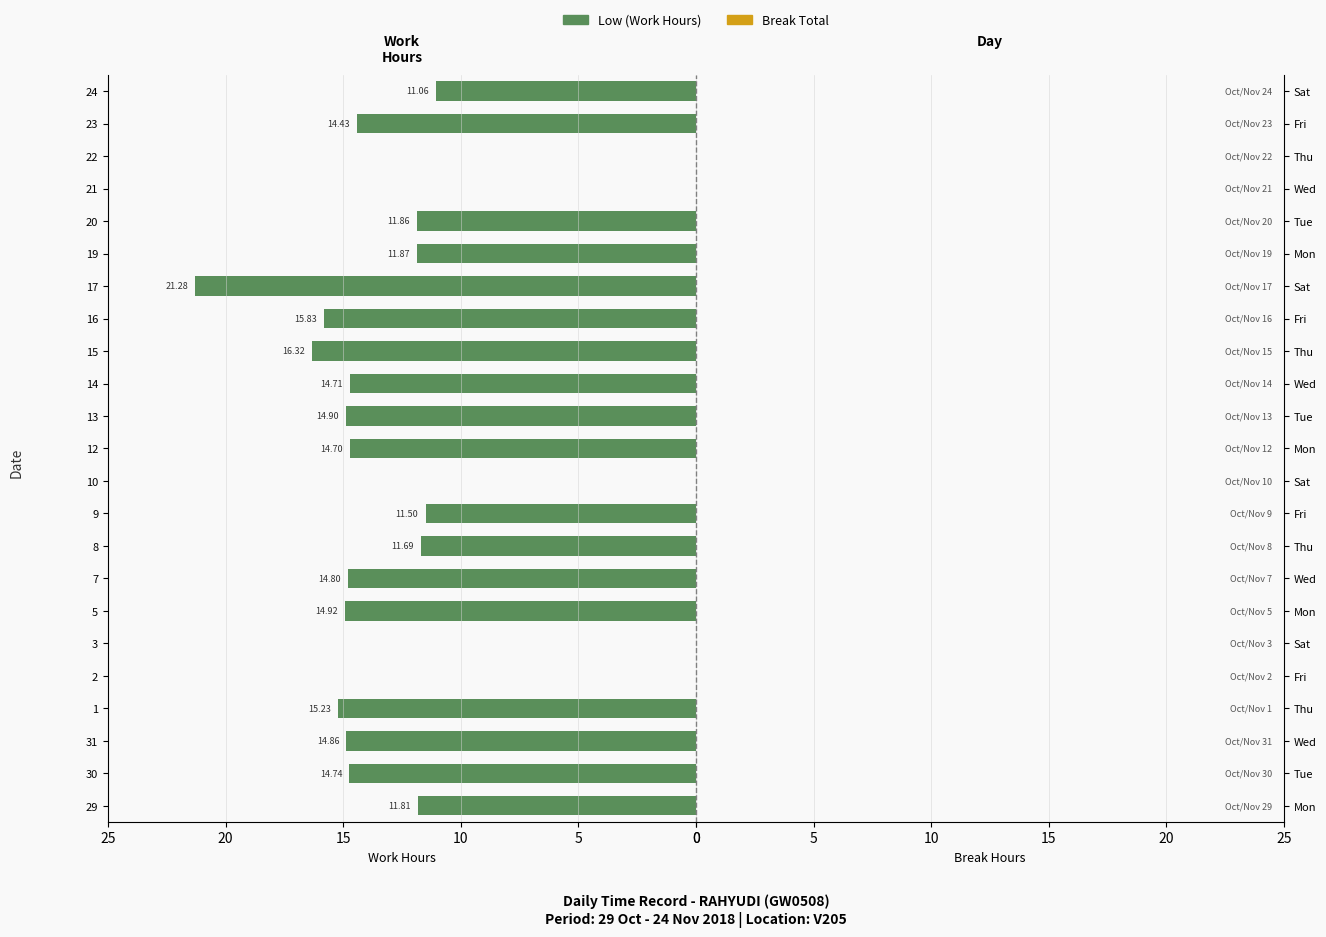

What is the change in value from 2 to 19?

+11.9